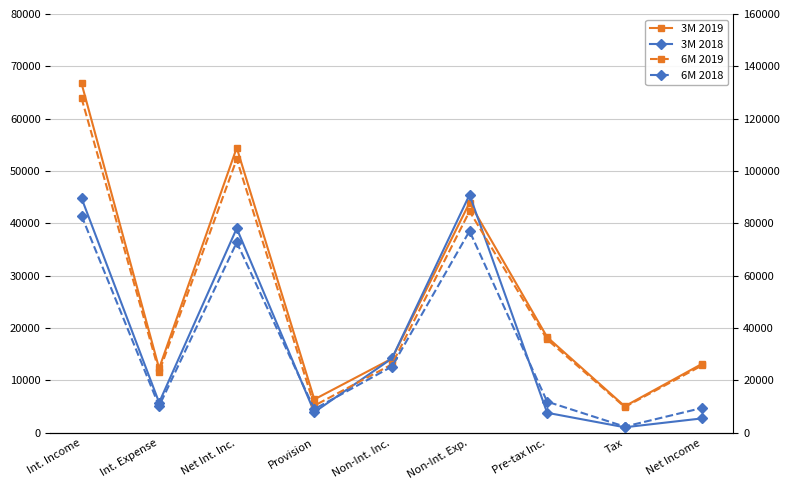

What is the average value of the 3M 2019 series?

26069